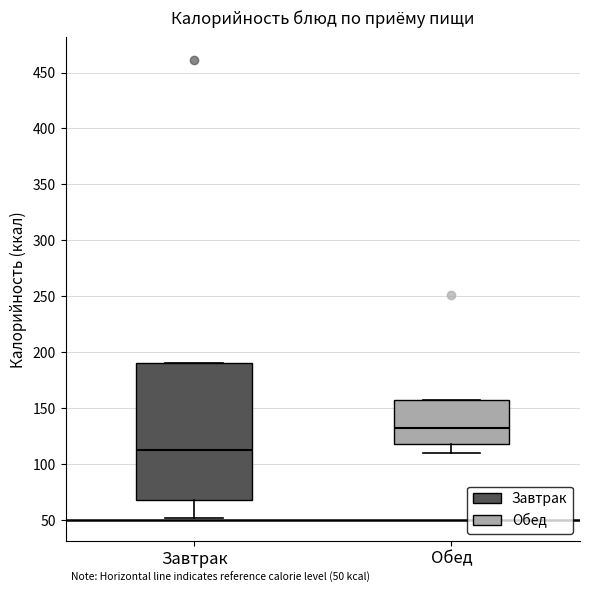

Which box's median line is the highest?

Обед